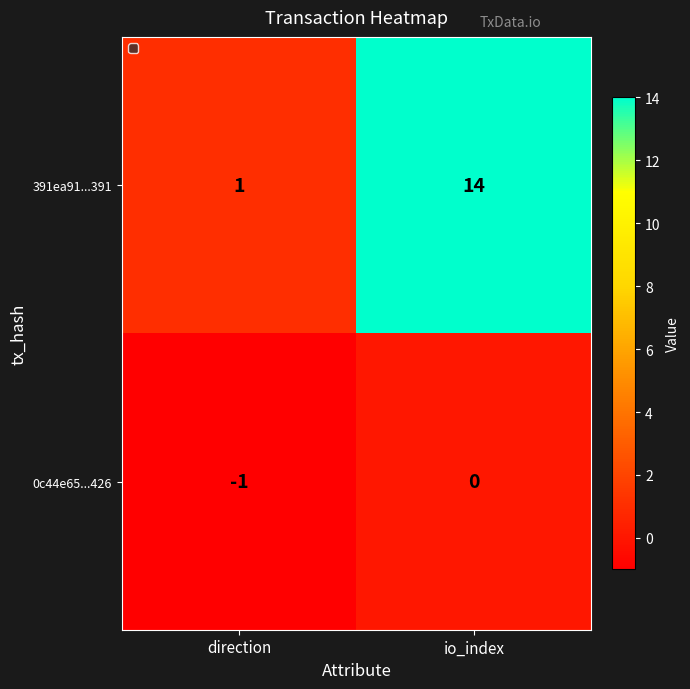

The value of 391ea91...391 at direction is 1. True or false?

True